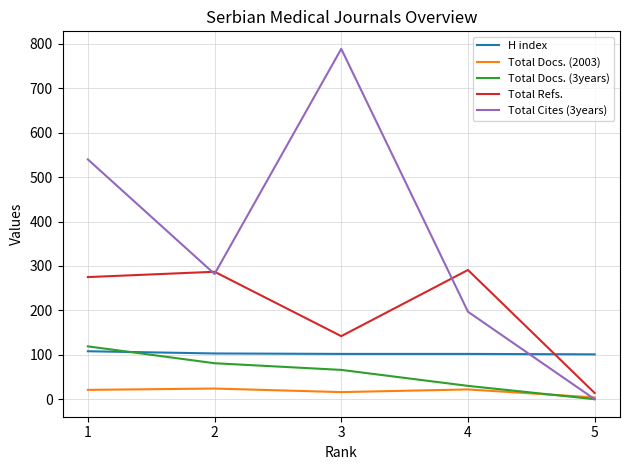

True or false: H index and Total Docs. (2003) cross at least once.

False